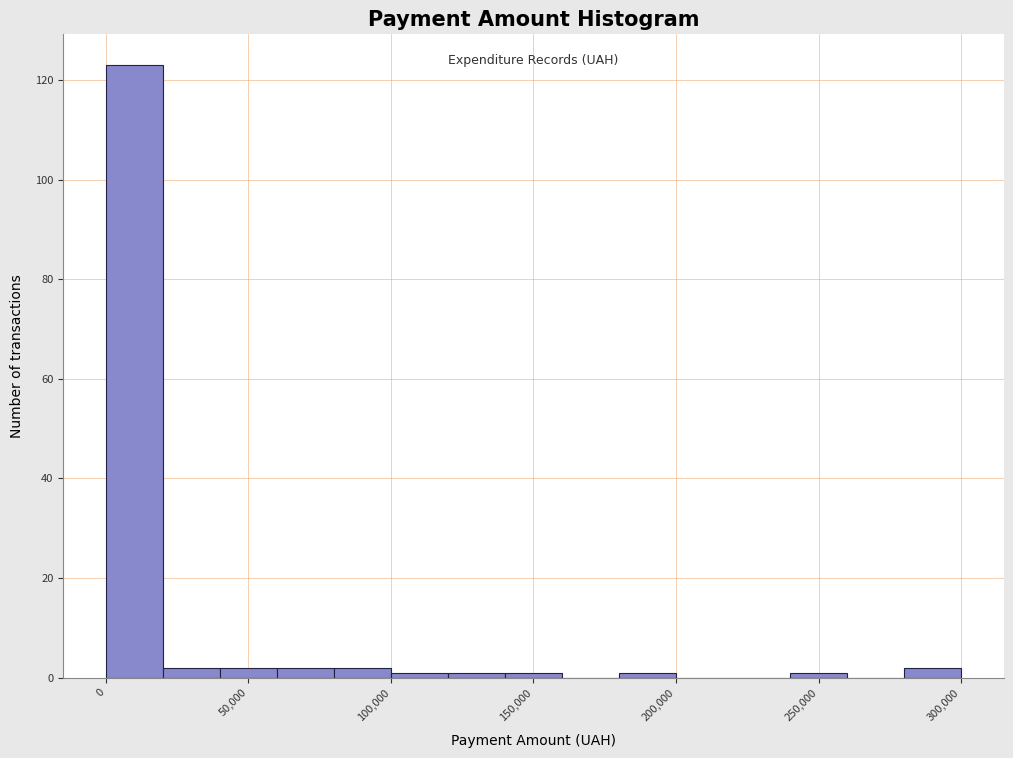

Around what value on the x-axis is the tallest bar? Give the approximate position of its centre, as read against the axis.

10000